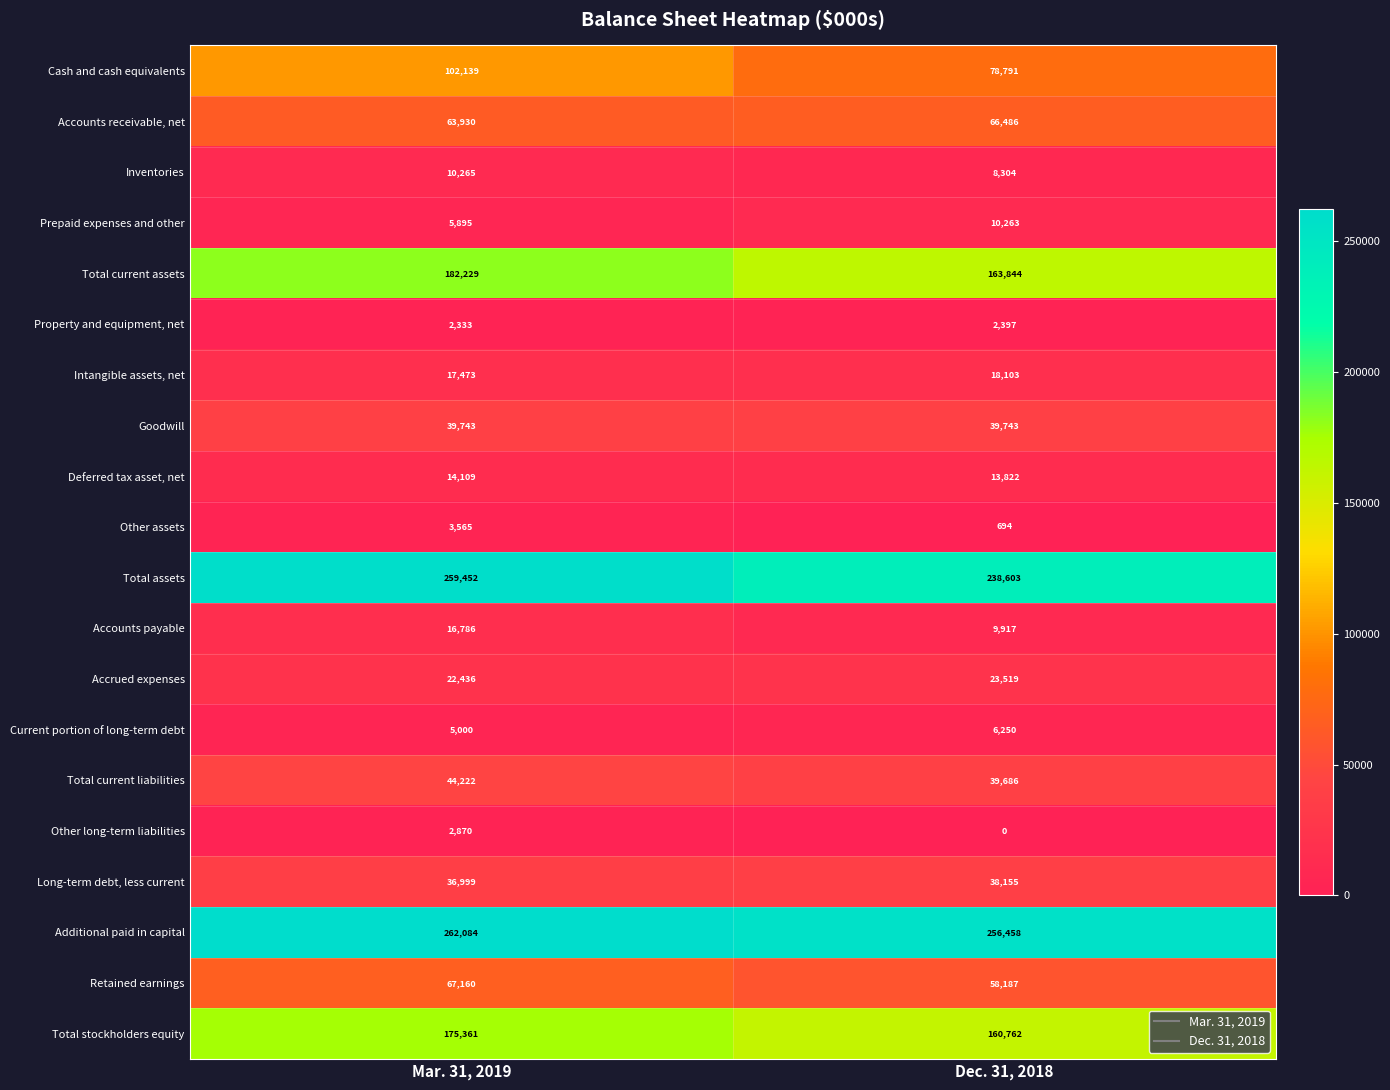

How many series are shown in this chart?

20